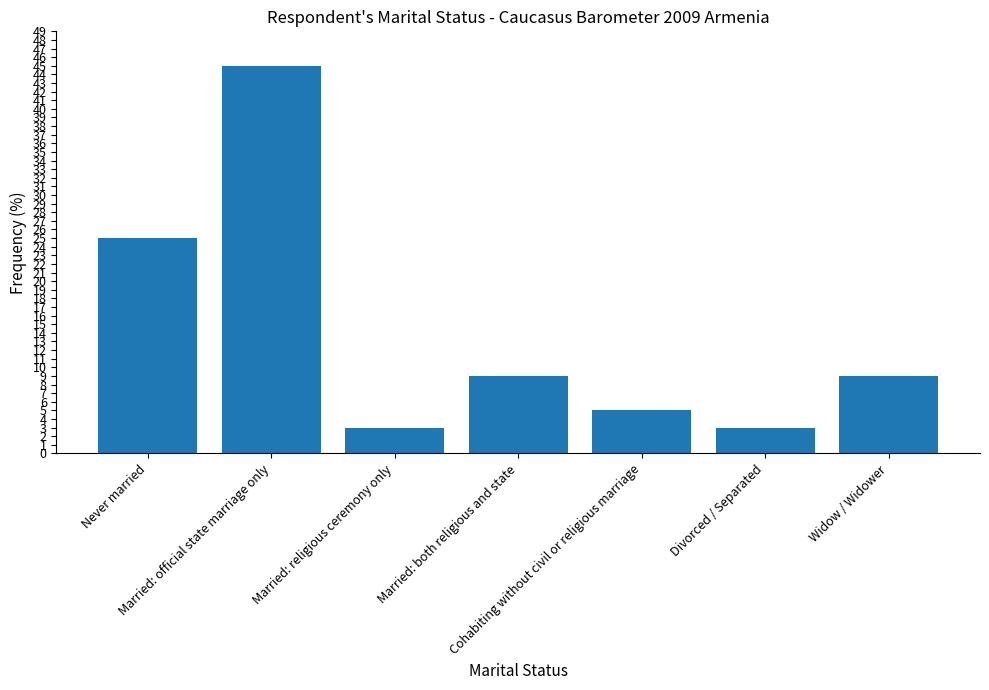

What is the label of the 6th bar from the left?

Divorced / Separated